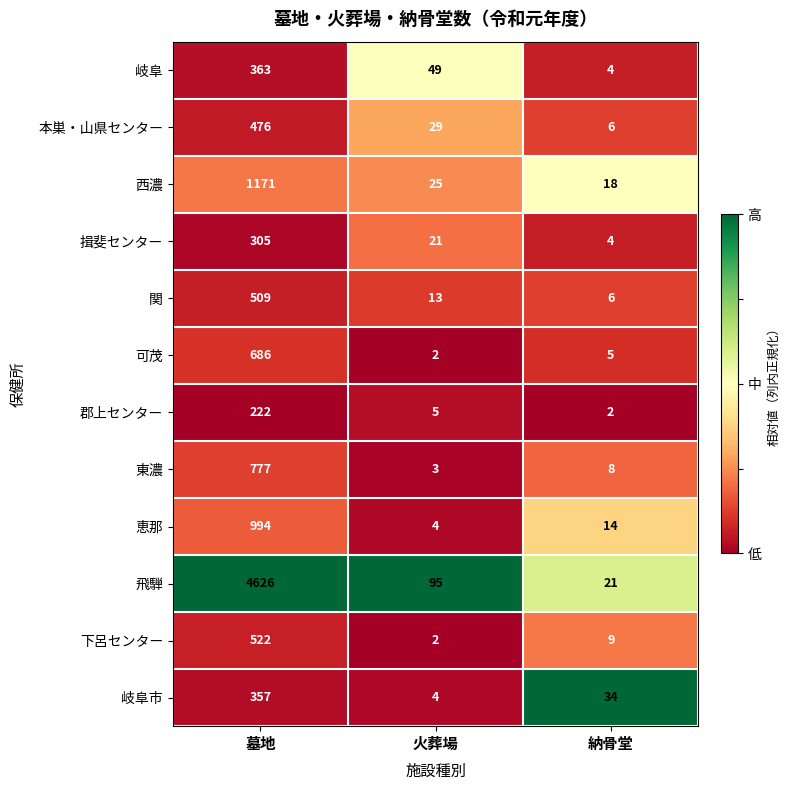

What is the total value across all series at 墓地?

11008